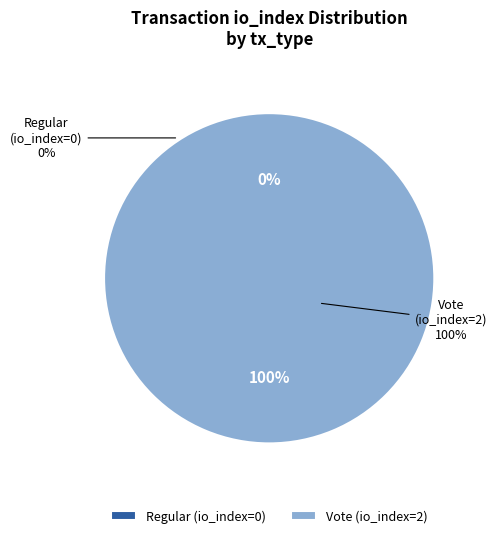

What percentage do Vote (io_index=2) and Regular (io_index=0) together represent?

100.0%